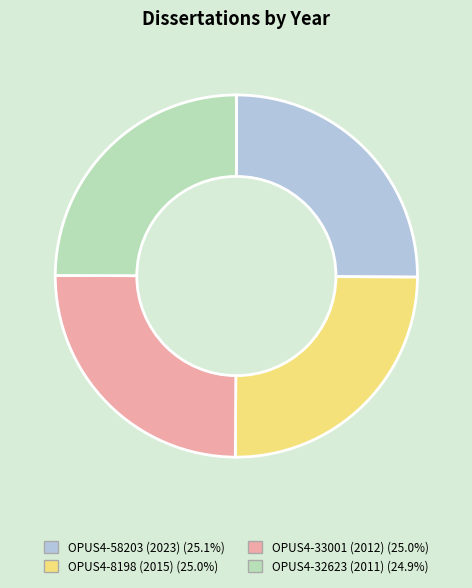

Approximately how many times larger is the value at OPUS4-32623 (2011) compared to OPUS4-58203 (2023)?

1.0